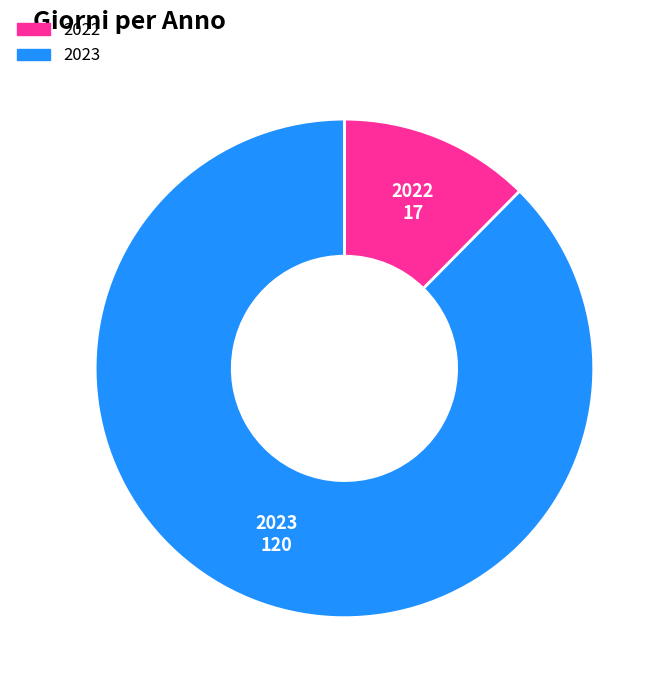

Does 2023 represent more than half of the total?

Yes